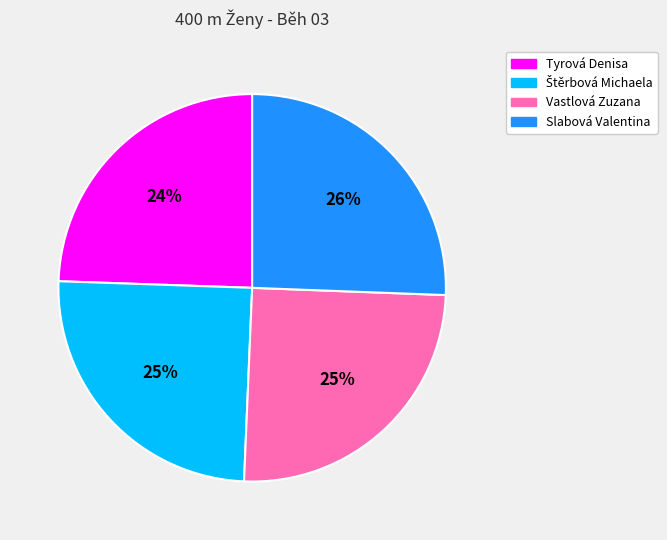

Which has a higher value, Vastlová Zuzana or Slabová Valentina?

Slabová Valentina